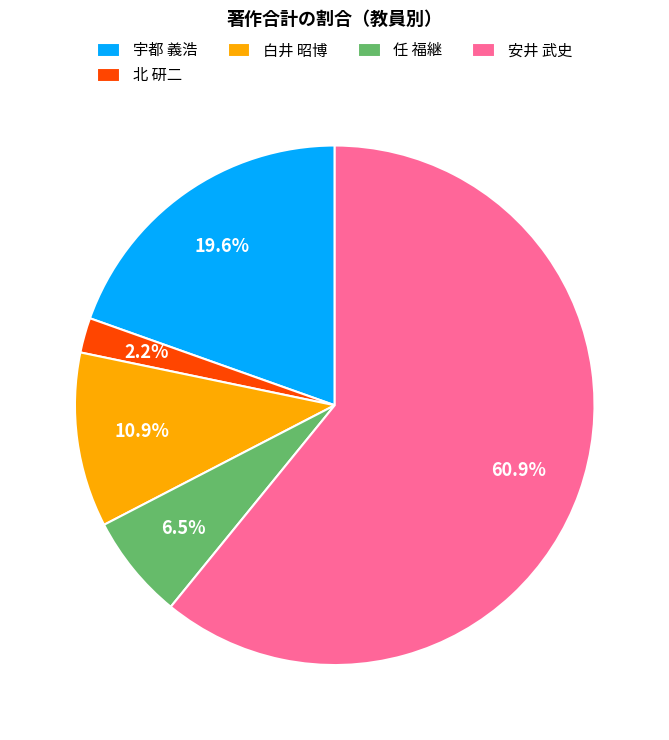

To the nearest percent, what is the average slice percentage?

20%